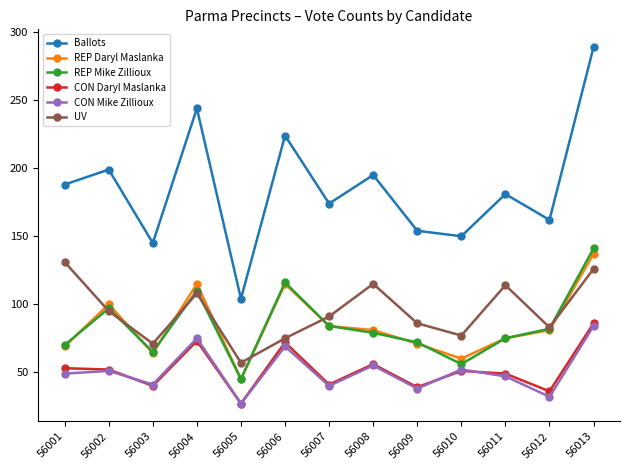

What is the value of the CON Daryl Maslanka point at the 8th from the left?

56